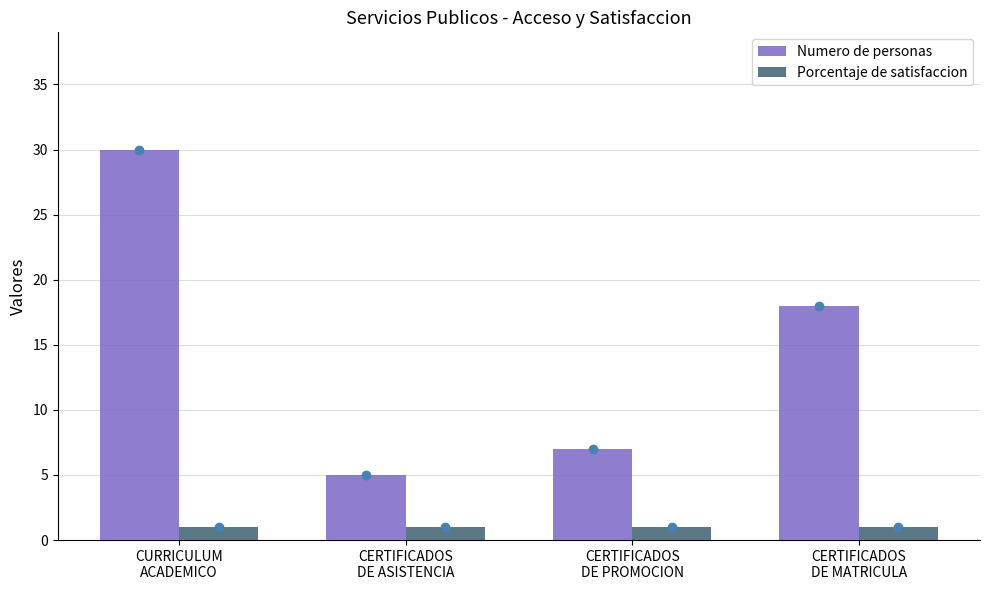

List the series in order of their overall mean, lowest first.

Porcentaje de satisfaccion, Numero de personas